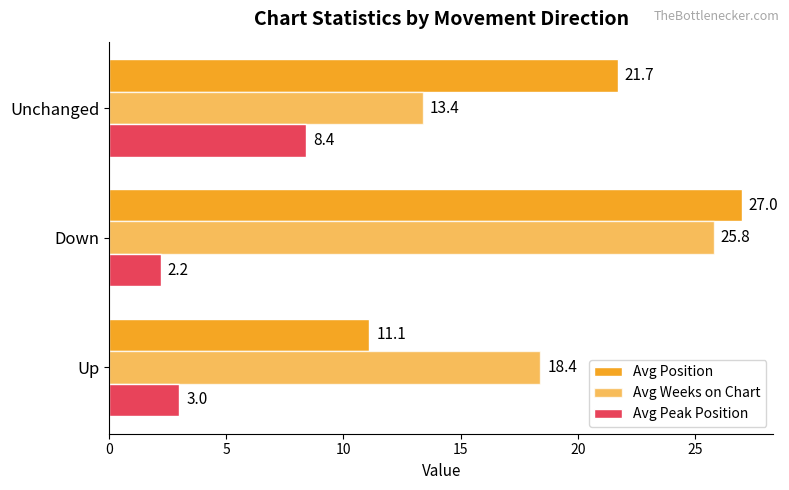

How many values in the Avg Peak Position series are below 3?

1